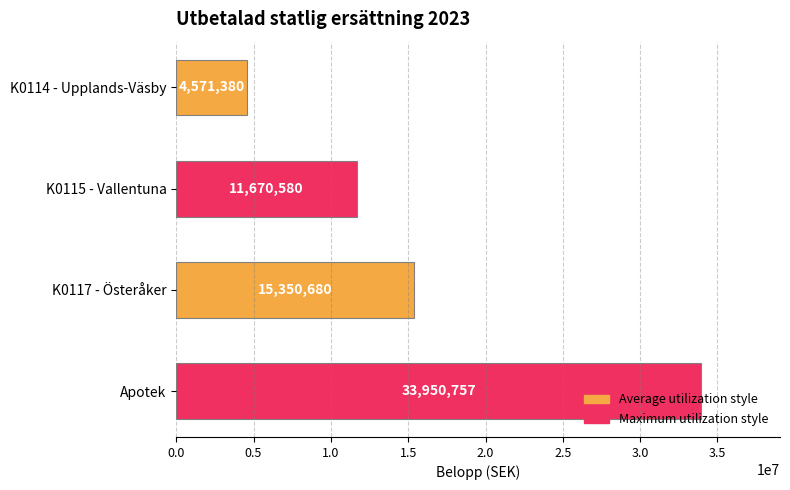

The chart shows a value of 20861180 at K0117 - Österåker. True or false?

False